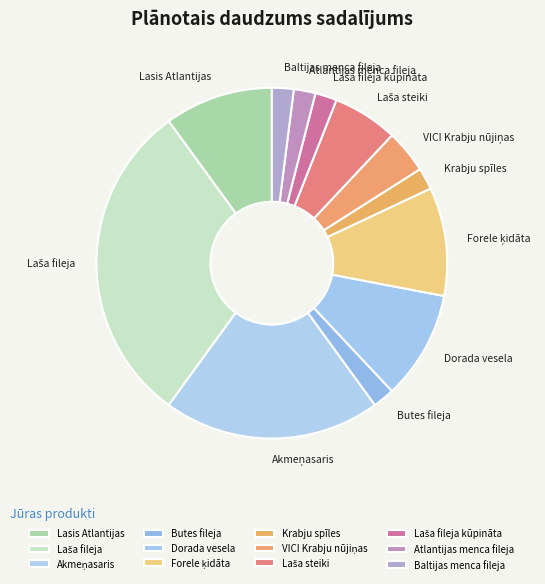

Is there a majority slice in this chart?

No